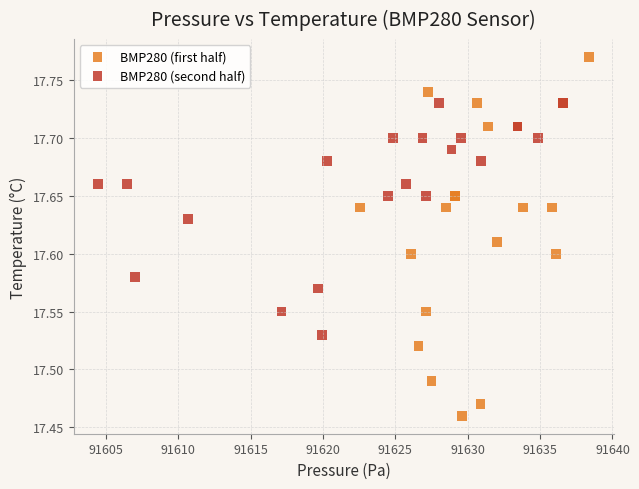

Which series has the largest Y range (max minus min)?

BMP280 (first half)